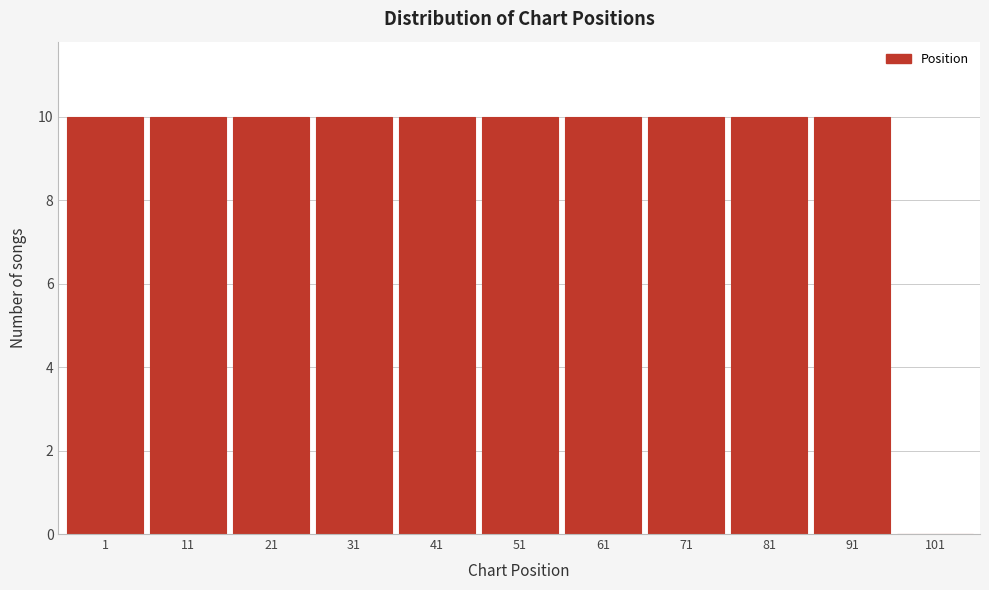

Reading left to right, extract all data points from this chart.

1=10	11=10	21=10	31=10	41=10	51=10	61=10	71=10	81=10	91=10	101=0